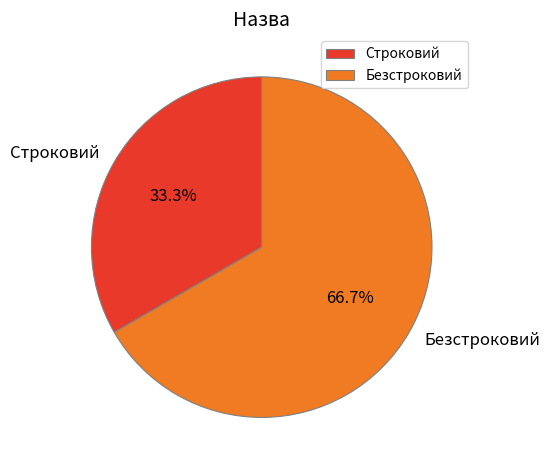

To the nearest percent, what is the difference between the Строковий and Безстроковий slice percentages?

33%